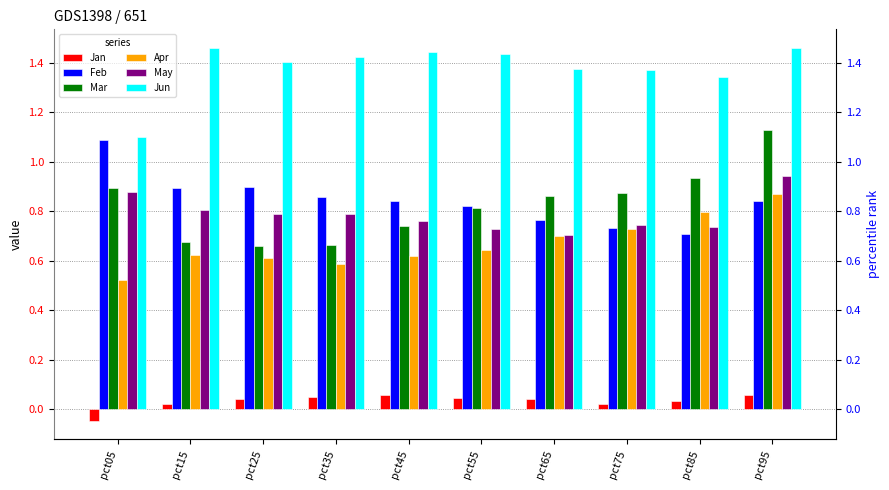

Reading left to right, extract all data points from this chart.

Jan: -0.0	0.0	0.0	0.1	0.1	0.0	0.0	0.0	0.0	0.1
Feb: 1.1	0.9	0.9	0.9	0.8	0.8	0.8	0.7	0.7	0.8
Mar: 0.9	0.7	0.7	0.7	0.7	0.8	0.9	0.9	0.9	1.1
Apr: 0.5	0.6	0.6	0.6	0.6	0.6	0.7	0.7	0.8	0.9
May: 0.9	0.8	0.8	0.8	0.8	0.7	0.7	0.7	0.7	0.9
Jun: 1.1	1.5	1.4	1.4	1.4	1.4	1.4	1.4	1.3	1.5